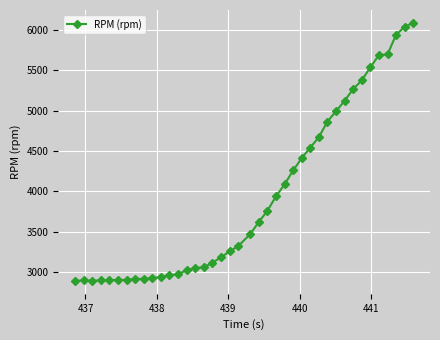

What is the difference between the maximum and minimum values?

3190